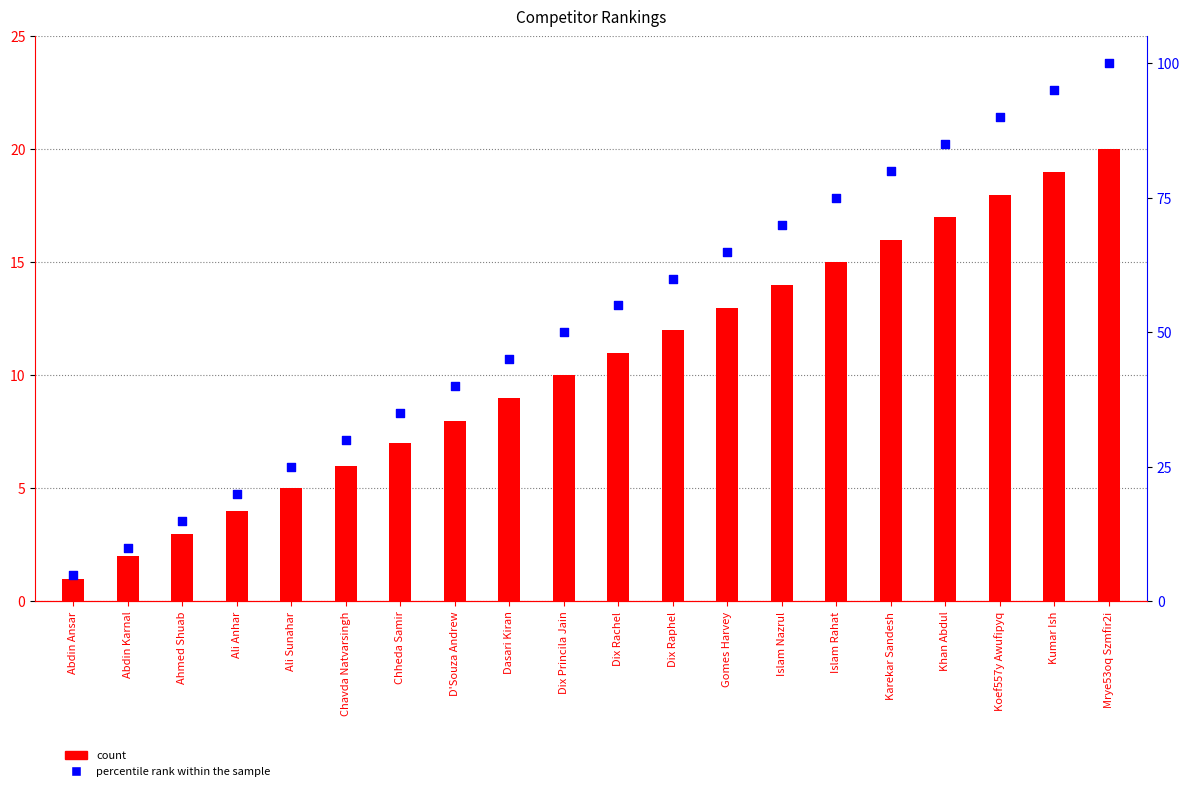

At which category is the sum across all series the highest?

Mrye53oq Szmfir2i